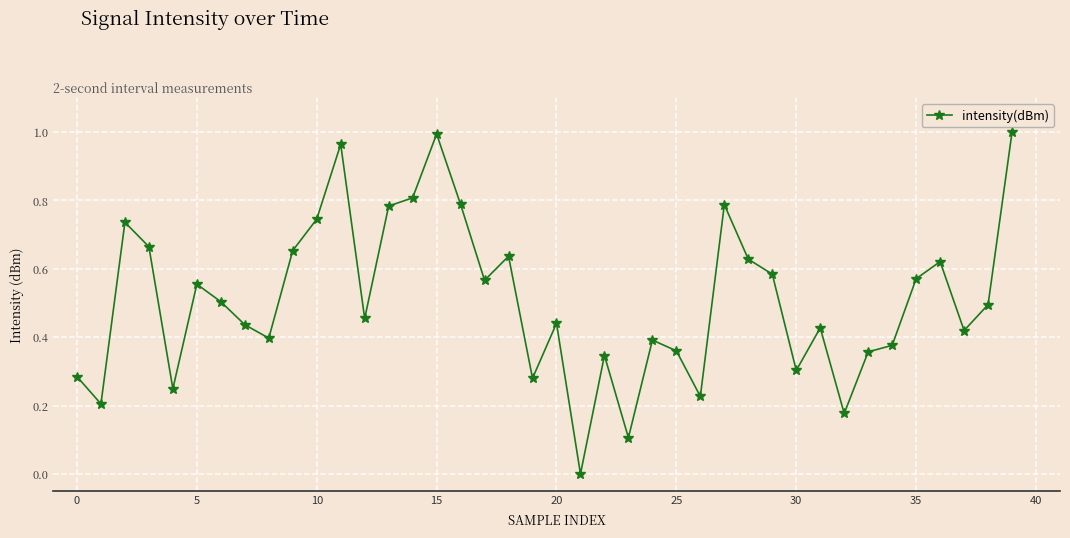

What is the difference between the second highest and second lowest values?

0.9